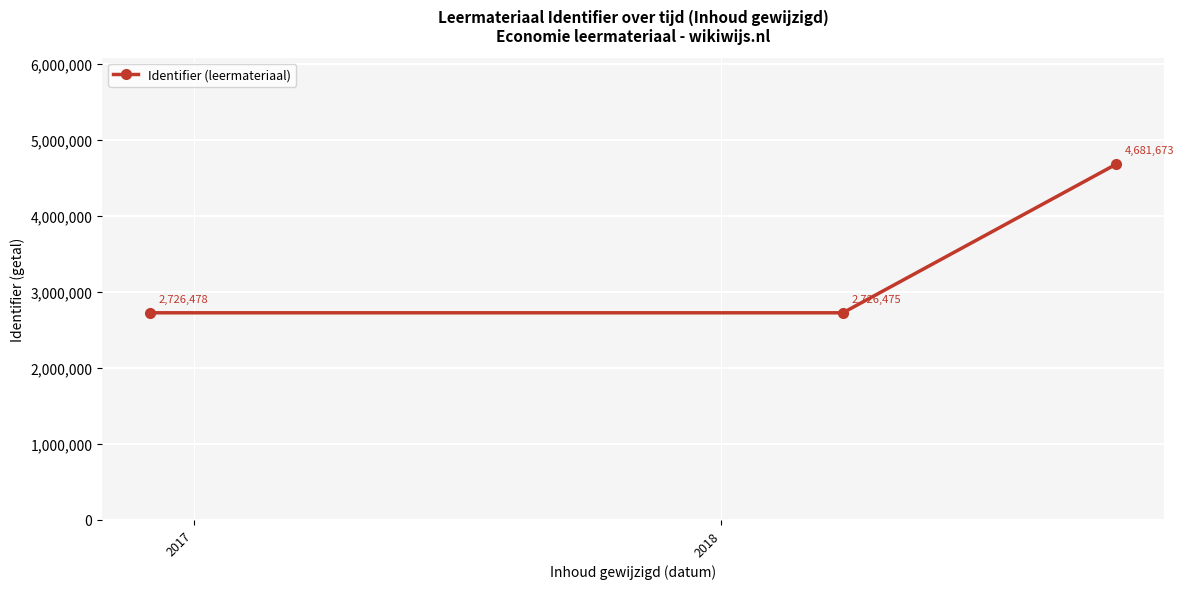

What is the minimum value shown in the chart?

2726475